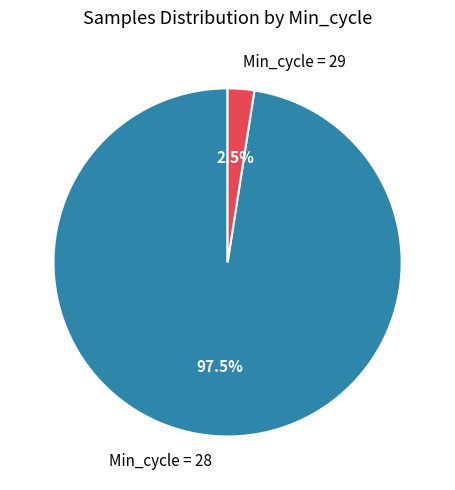

How many slices are in this pie chart?

2